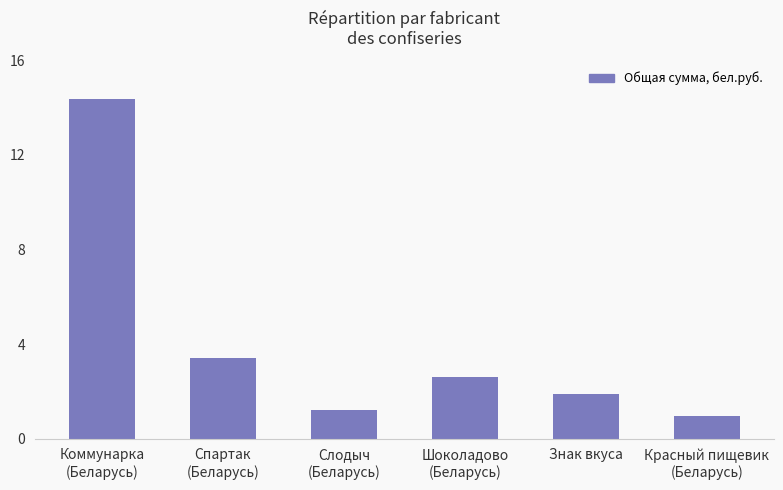

The value at Знак вкуса is 1.1. True or false?

False